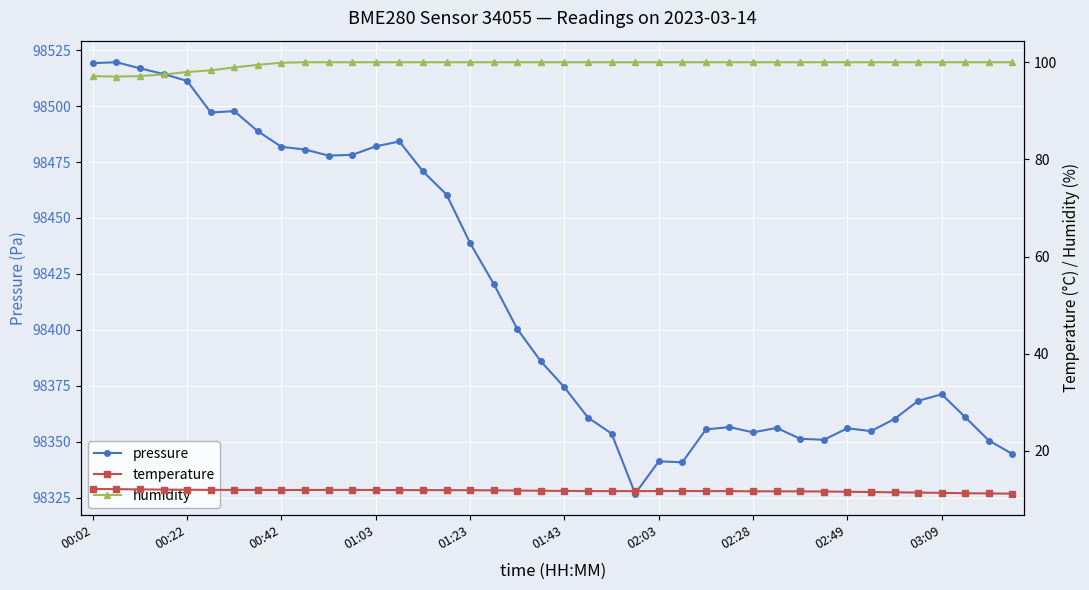

The value of pressure at 15 is 98460.5. True or false?

True